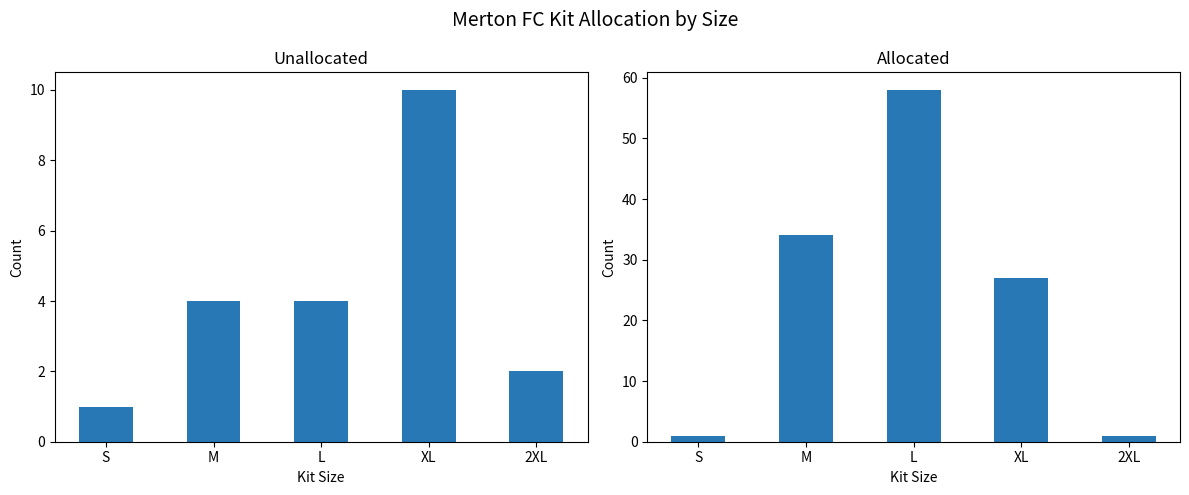

What is the label of the 2nd bar from the left?

M